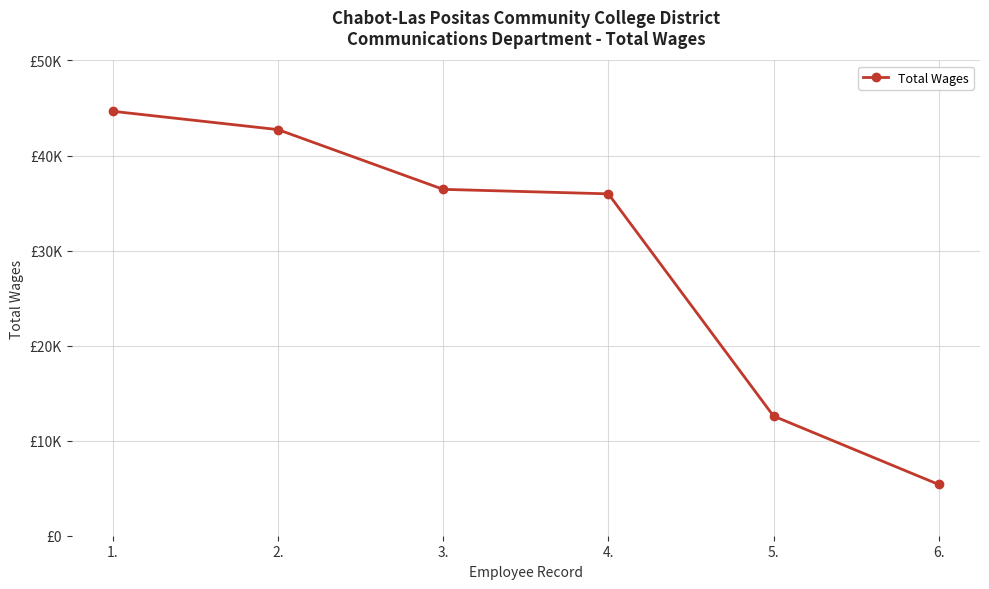

Does the chart have visible grid lines?

Yes